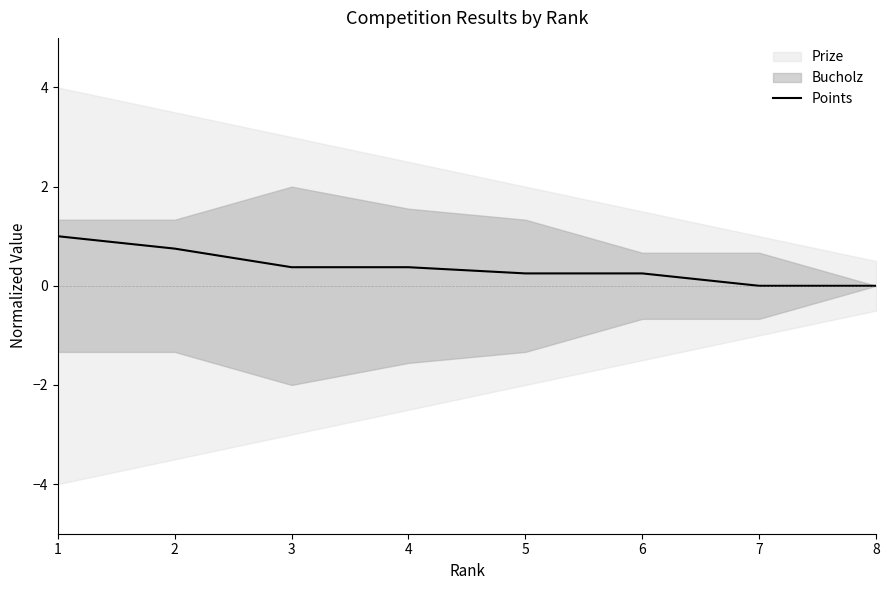

What is the sum of all values?

3.0